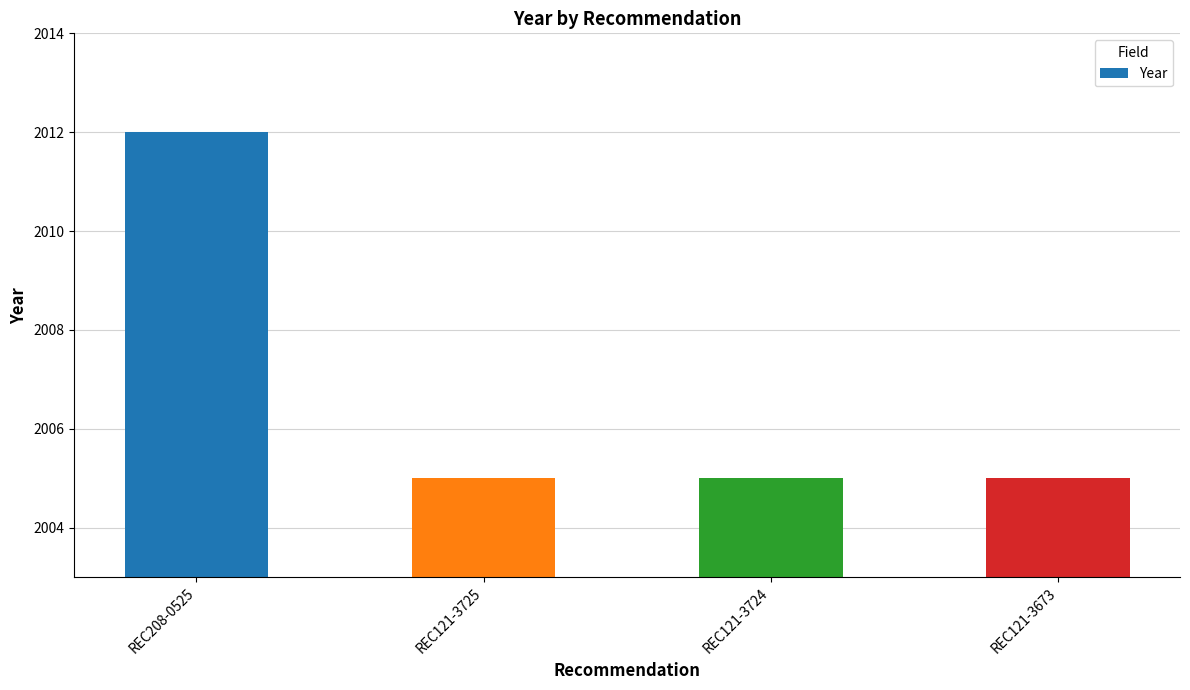

What is the label of the 3rd bar from the left?

REC121-3724